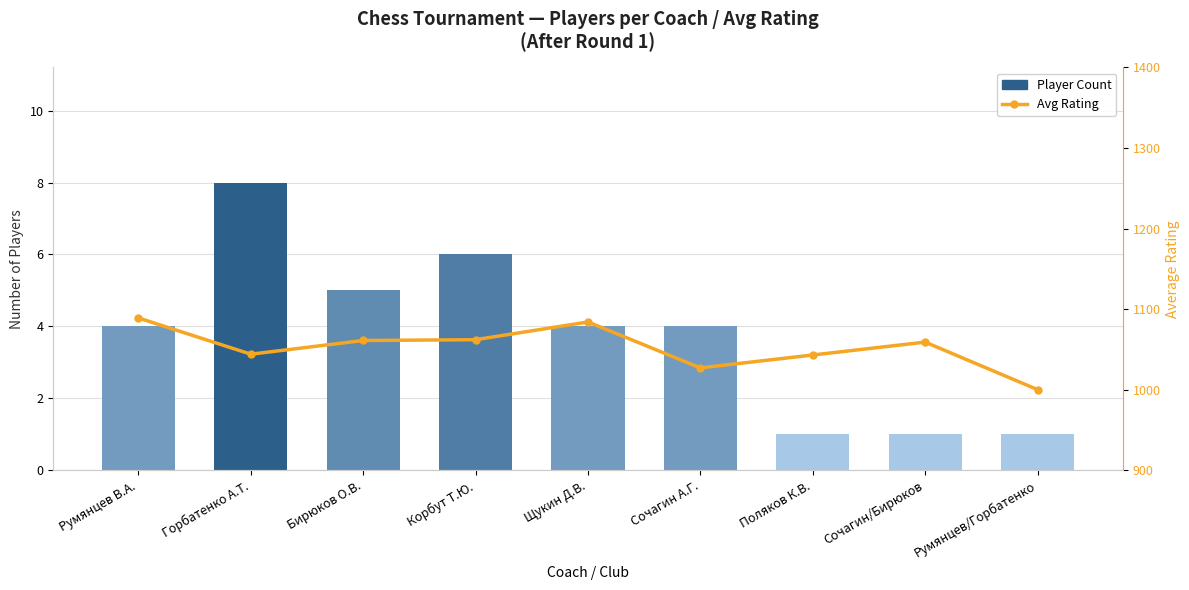

Reading right to left, list all the values displayed in this chart.

Player Count: Румянцев/Горбатенко=1	Сочагин/Бирюков=1	Поляков К.В.=1	Сочагин А.Г.=4	Щукин Д.В.=4	Корбут Т.Ю.=6	Бирюков О.В.=5	Горбатенко А.Т.=8	Румянцев В.А.=4
Avg Rating: Румянцев/Горбатенко=1000	Сочагин/Бирюков=1059	Поляков К.В.=1043	Сочагин А.Г.=1027	Щукин Д.В.=1084	Корбут Т.Ю.=1062	Бирюков О.В.=1061	Горбатенко А.Т.=1044	Румянцев В.А.=1089